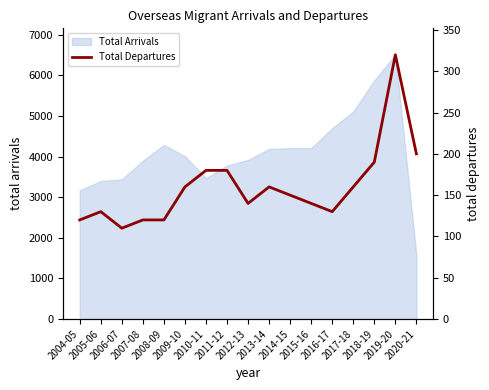

What is the greatest value displayed?

320